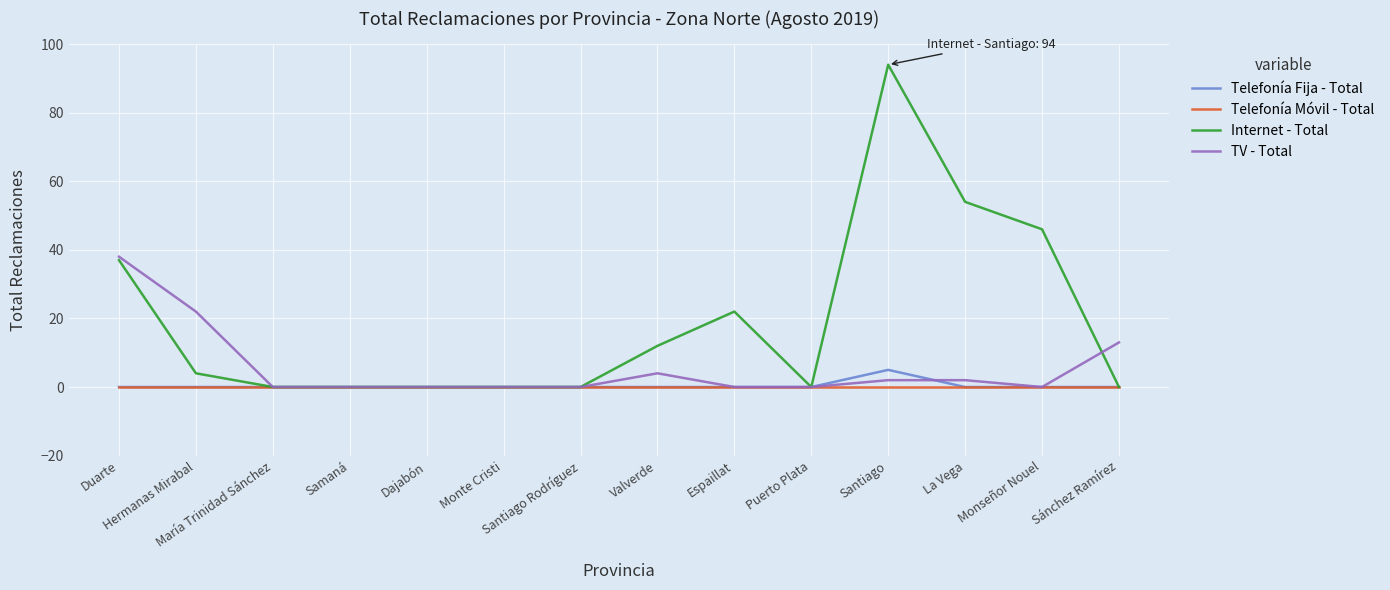

The TV - Total series shows 15 at Hermanas Mirabal. True or false?

False